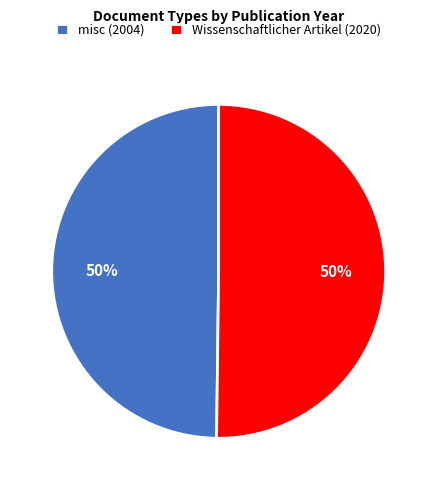

True or false: Wissenschaftlicher Artikel (2020) accounts for 50% of the total.

True